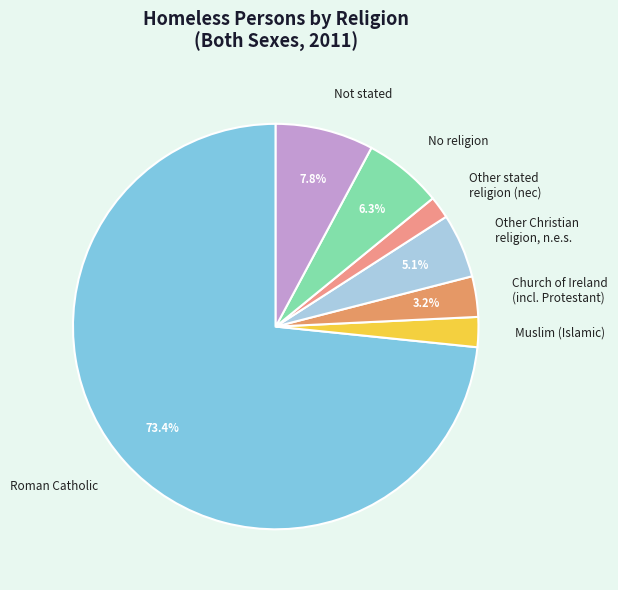

Is there a majority slice in this chart?

Yes